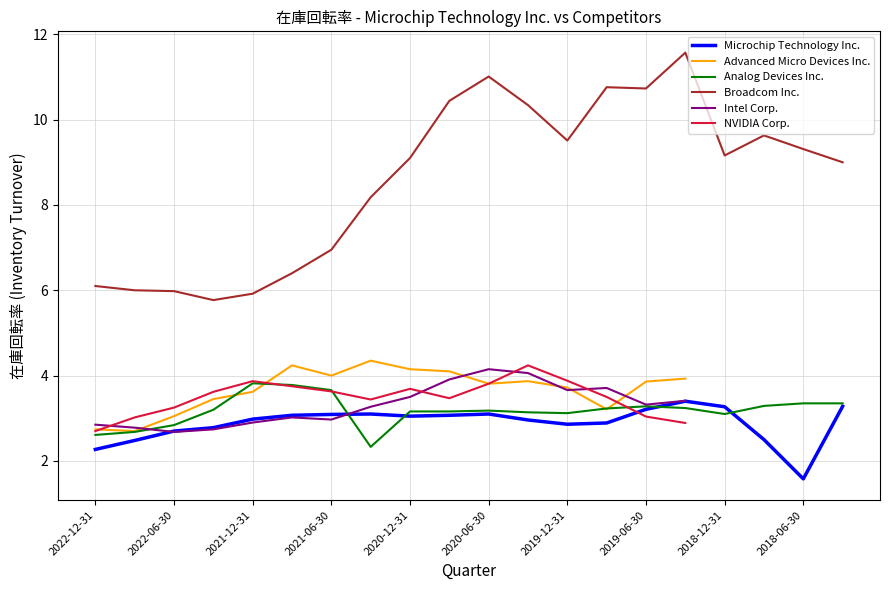

True or false: Advanced Micro Devices Inc. has a value of 5.4 at 11.

False